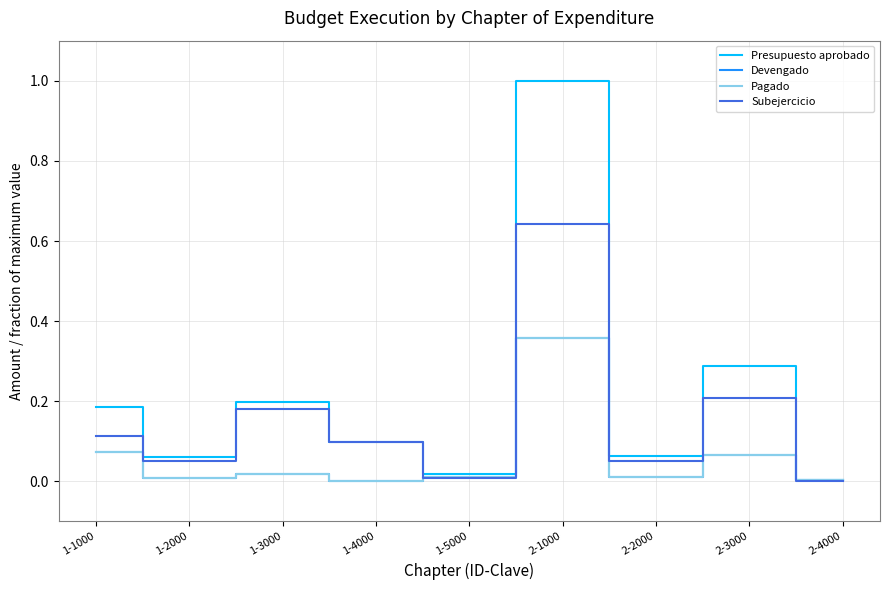

What is the difference between the second highest and minimum values in the Pagado series?

0.1